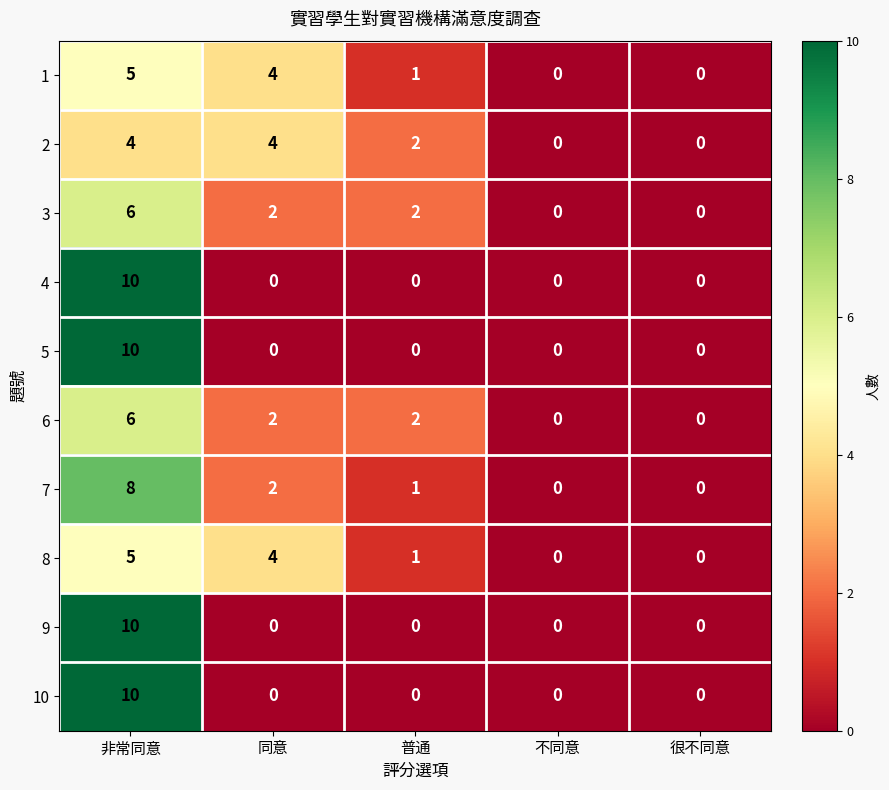

What is the difference between the maximum and minimum values in the 3 series?

6